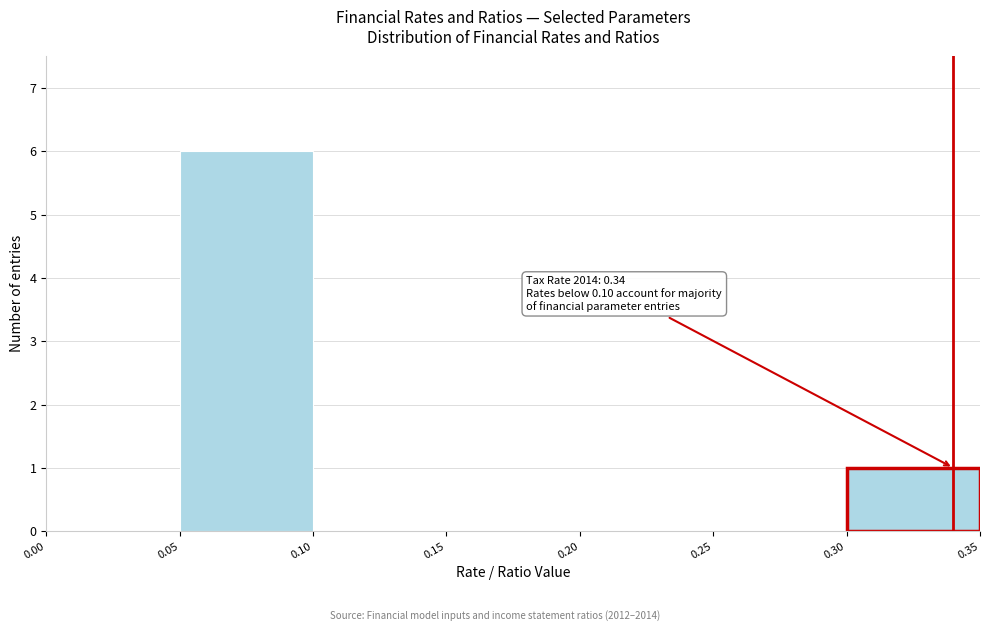

Over which range of the x-axis is the bar tallest?

0.05 to 0.10